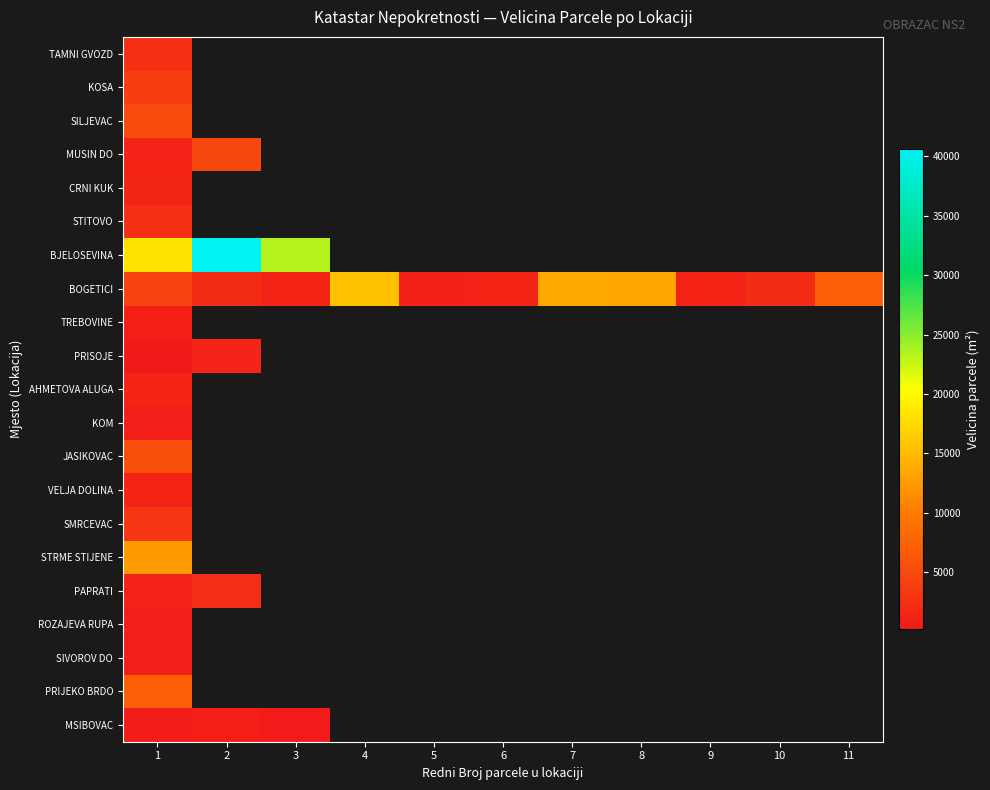

Rank the categories by BOGETICI value from lowest to highest.

5, 9, 3, 6, 10, 2, 1, 11, 8, 7, 4